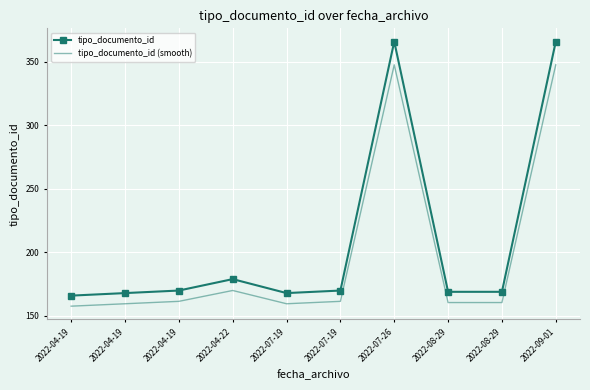

Which series has the largest total across all categories?

tipo_documento_id